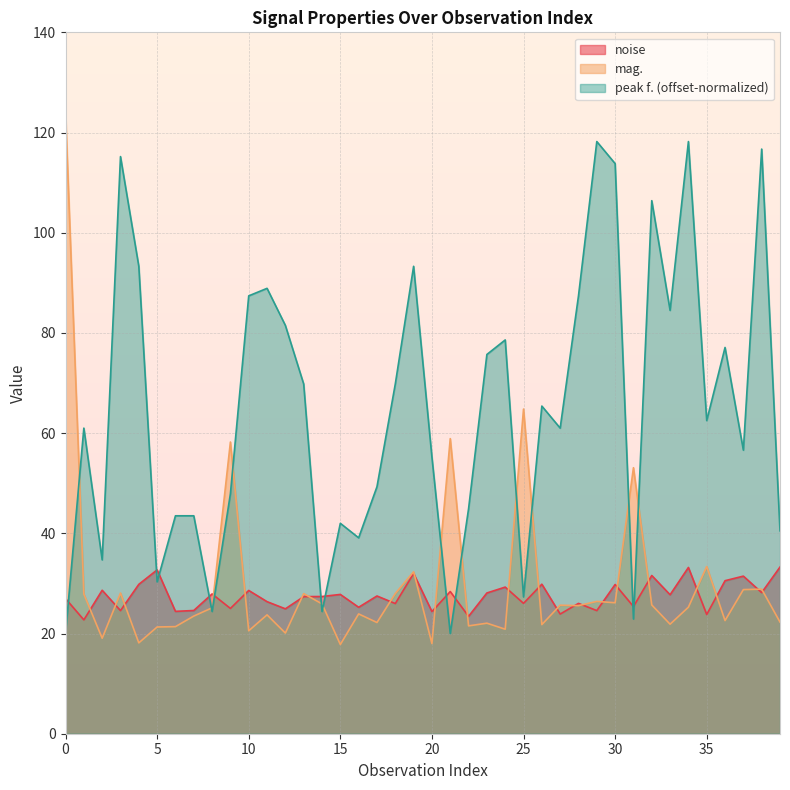

Is it true that noise equals 14.1 at 20?

False